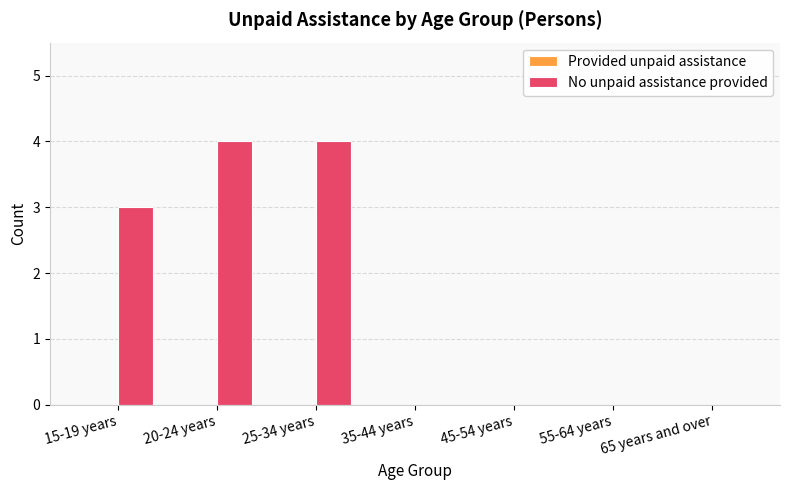

What is the change in value from 20-24 years to 65 years and over?

-4